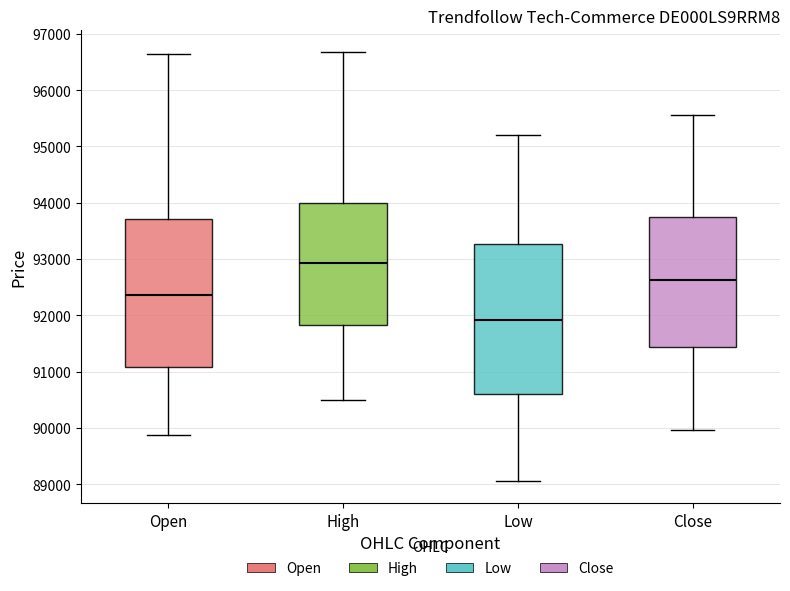

Which box's median line is the highest?

High